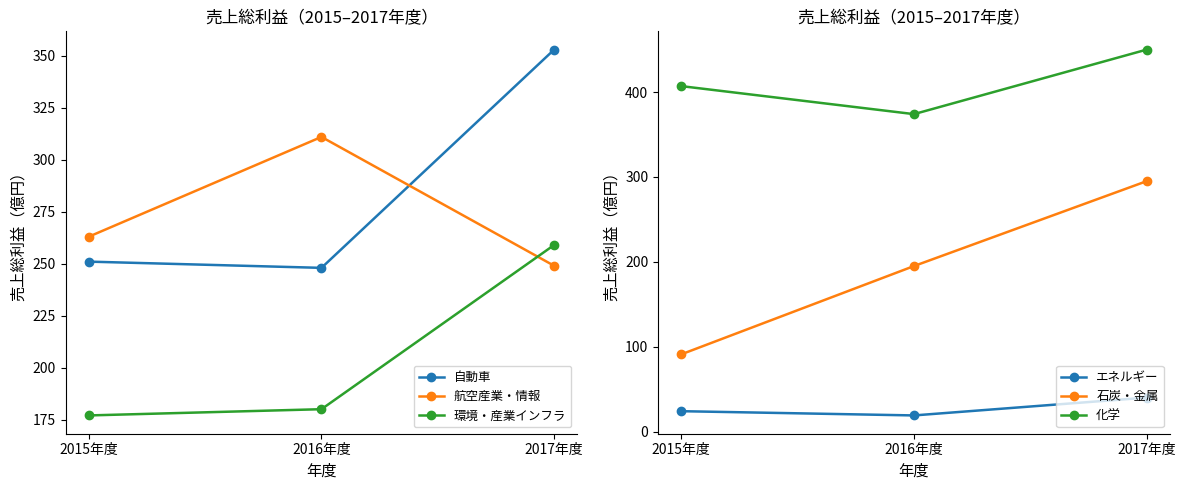

What are all the series names shown in the legend?

自動車, 航空産業・情報, 環境・産業インフラ, エネルギー, 石炭・金属, 化学